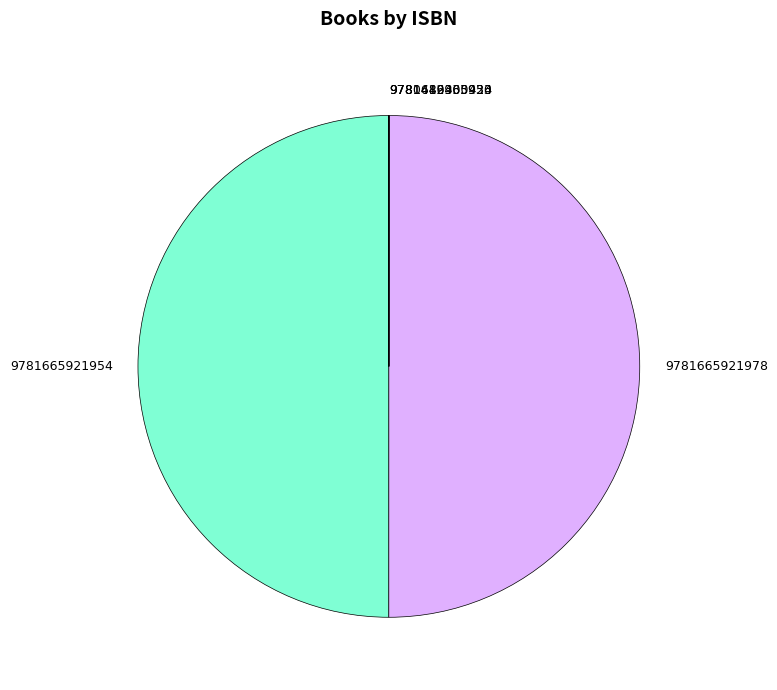

What percentage is NOT represented by 9781442465930?

100.0%